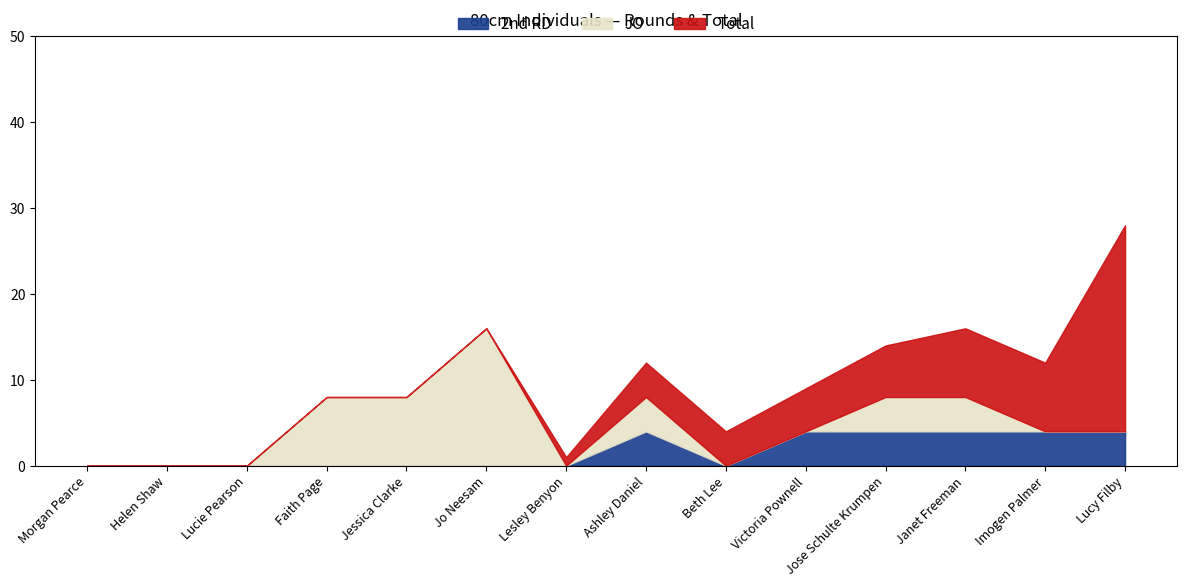

What is the label of the 5th point from the right?

Victoria Pownell